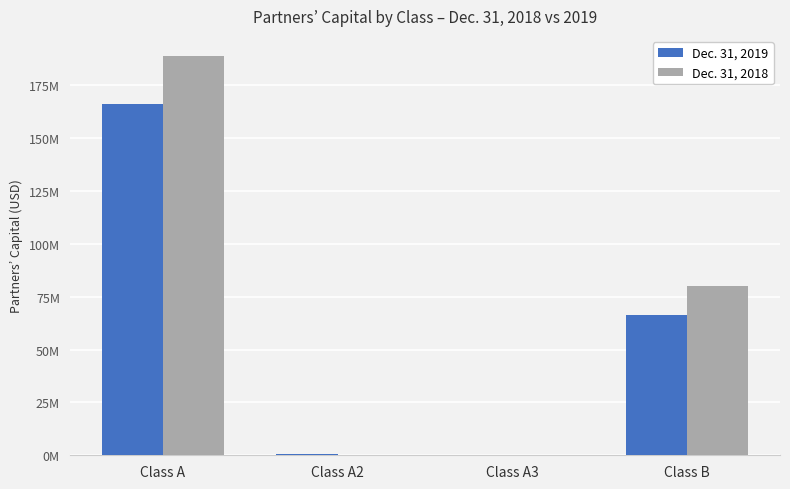

What are all the series names shown in the legend?

Dec. 31, 2019, Dec. 31, 2018